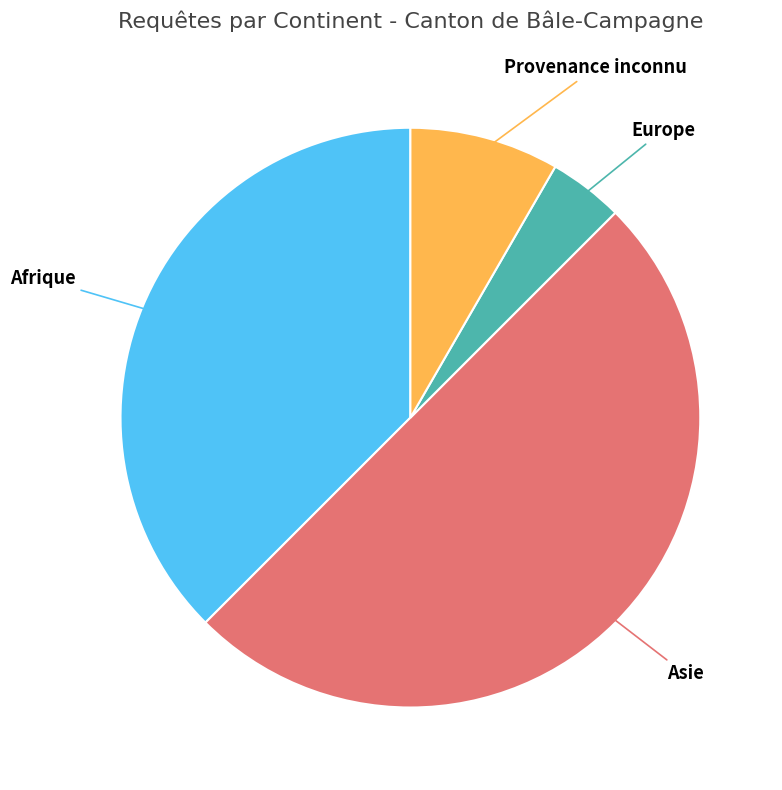

Which category has the smallest portion of the pie?

Europe